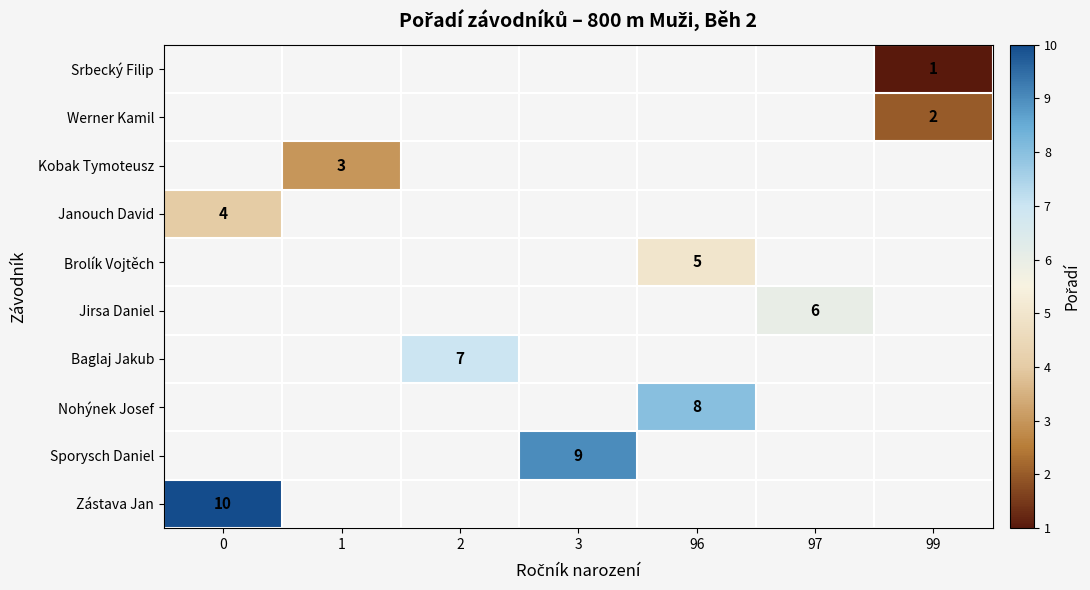

Rank the series by their maximum value, from lowest to highest.

Srbecký Filip, Werner Kamil, Kobak Tymoteusz, Janouch David, Brolík Vojtěch, Jirsa Daniel, Baglaj Jakub, Nohýnek Josef, Sporysch Daniel, Zástava Jan